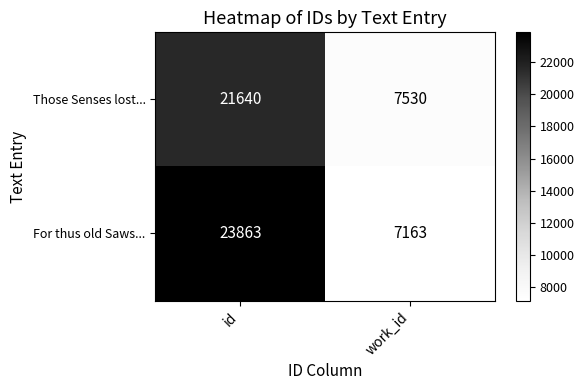

What is the smallest value displayed?

7163